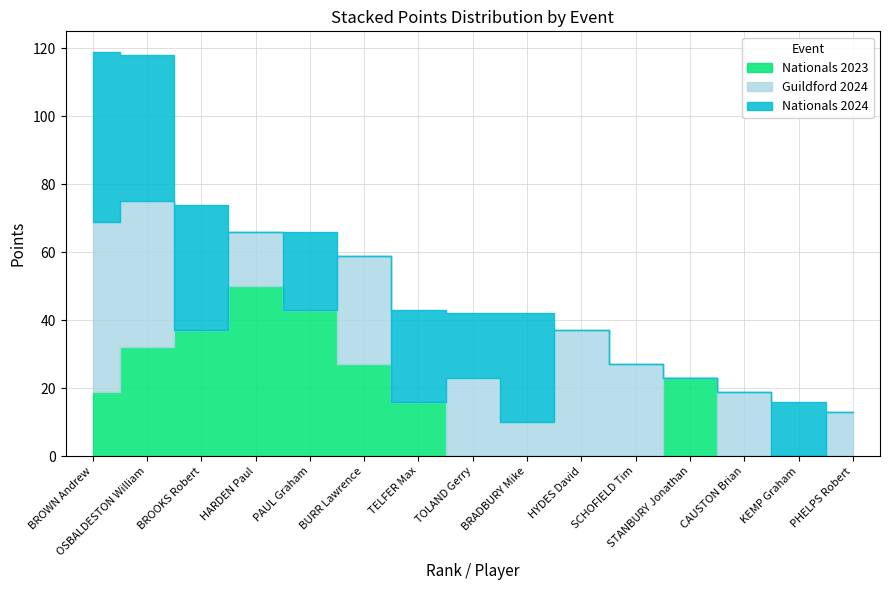

True or false: Guildford 2024 and Nationals 2023 cross at least once.

True